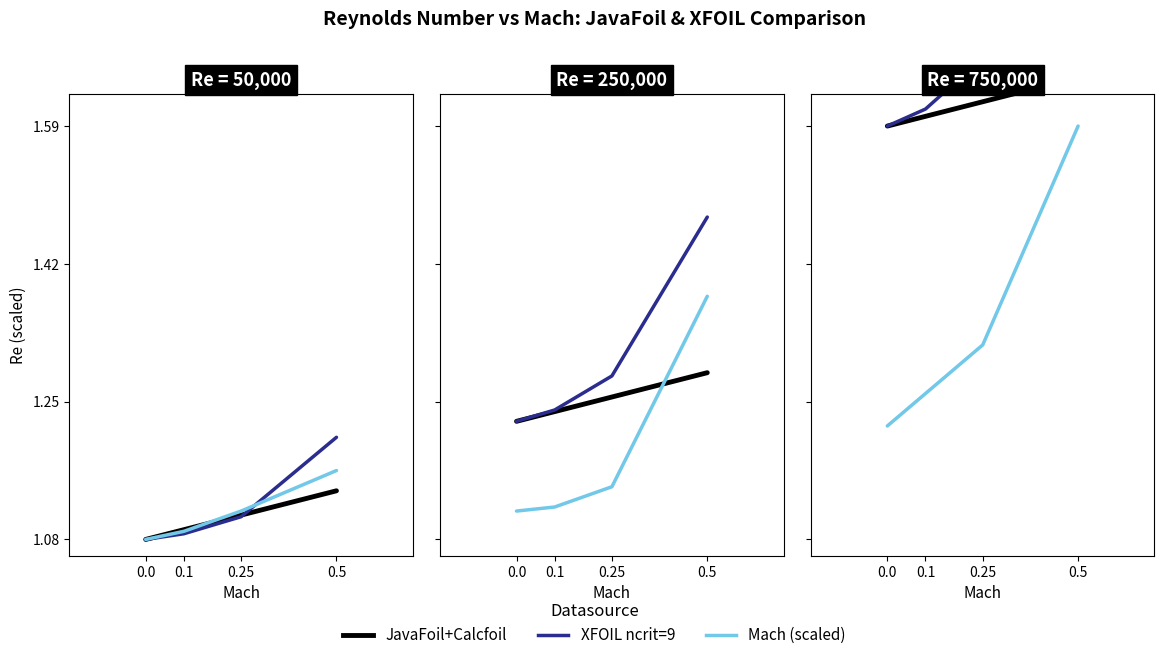

At 0.5, list the series in order from smallest to largest.

Mach (scaled), JavaFoil+Calcfoil, XFOIL ncrit=9